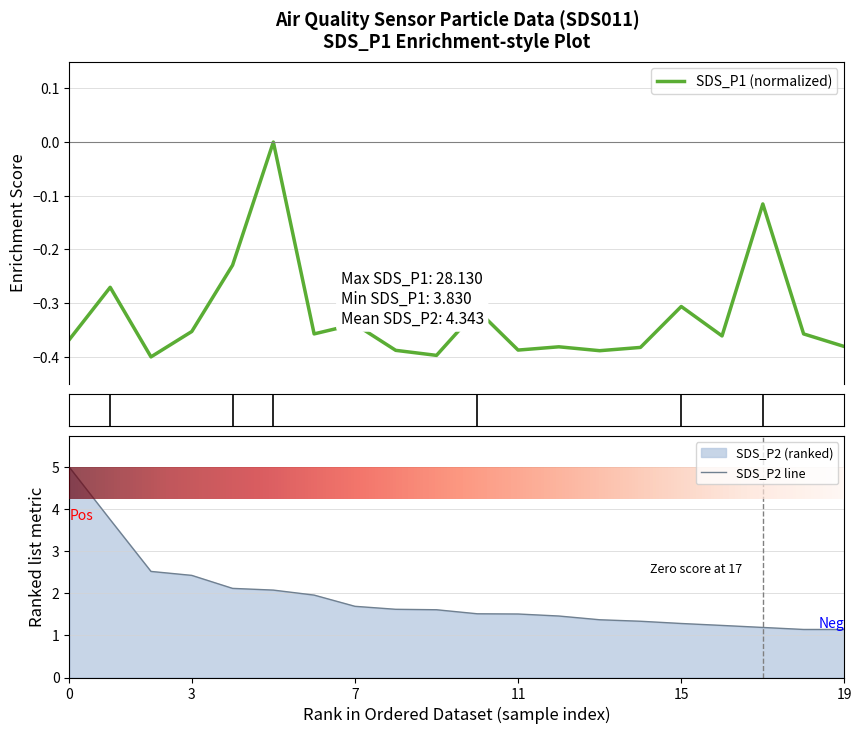

What is the value of the 2nd point from the left?

-0.3